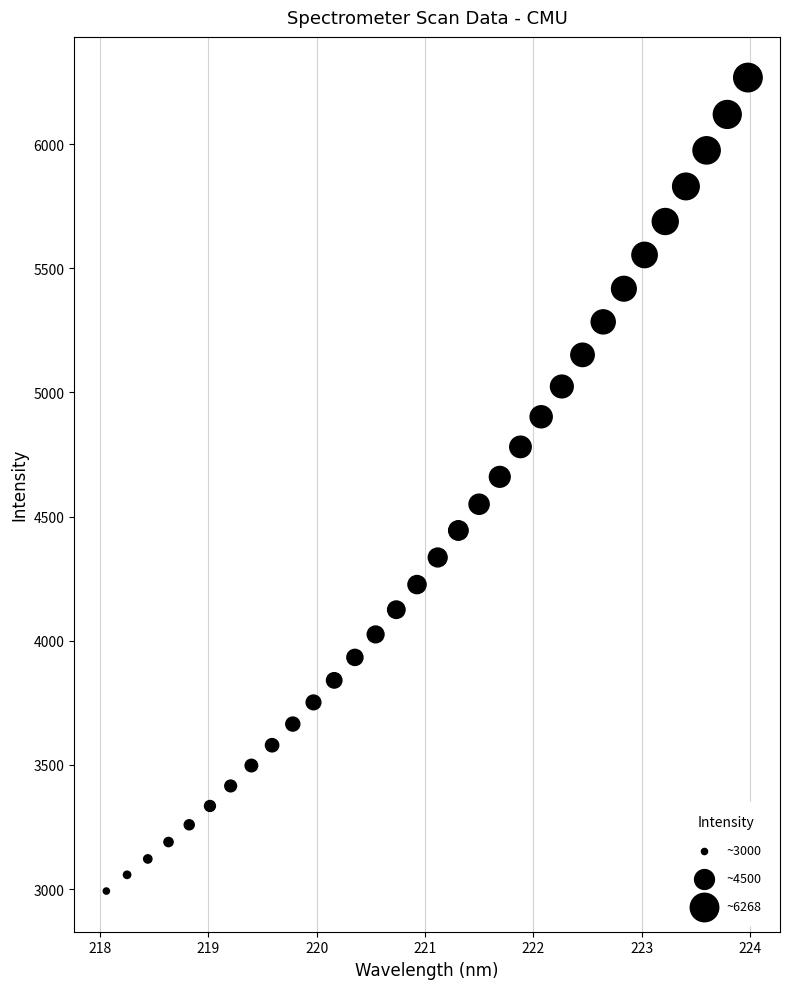

What is the range of X values (max minus min)?

5.9